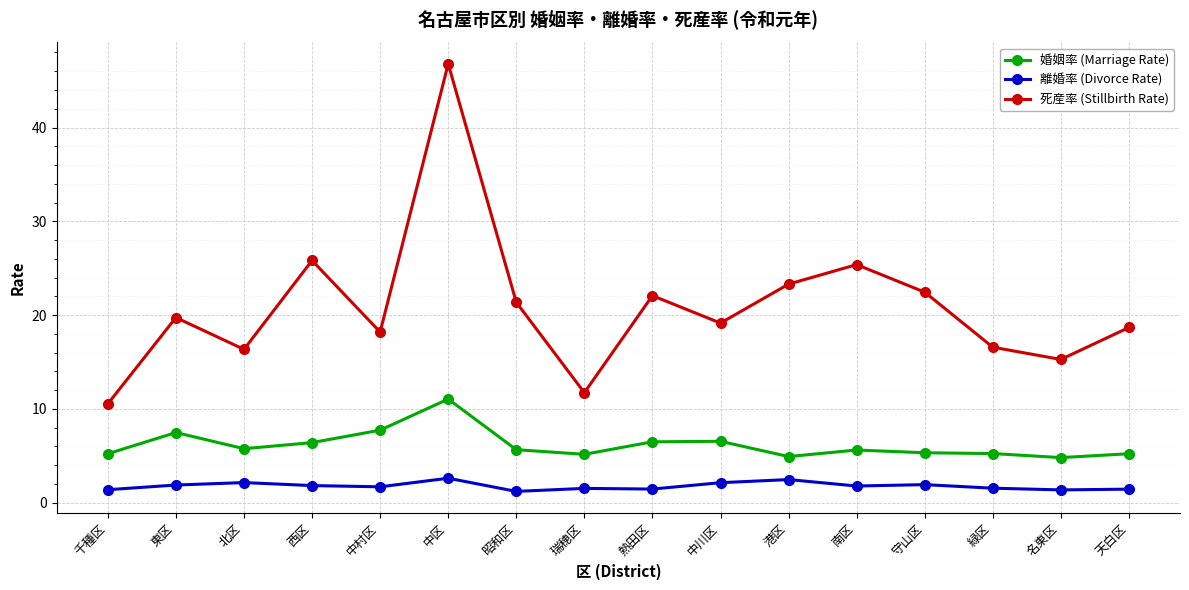

What are all the series names shown in the legend?

婚姻率 (Marriage Rate), 離婚率 (Divorce Rate), 死産率 (Stillbirth Rate)